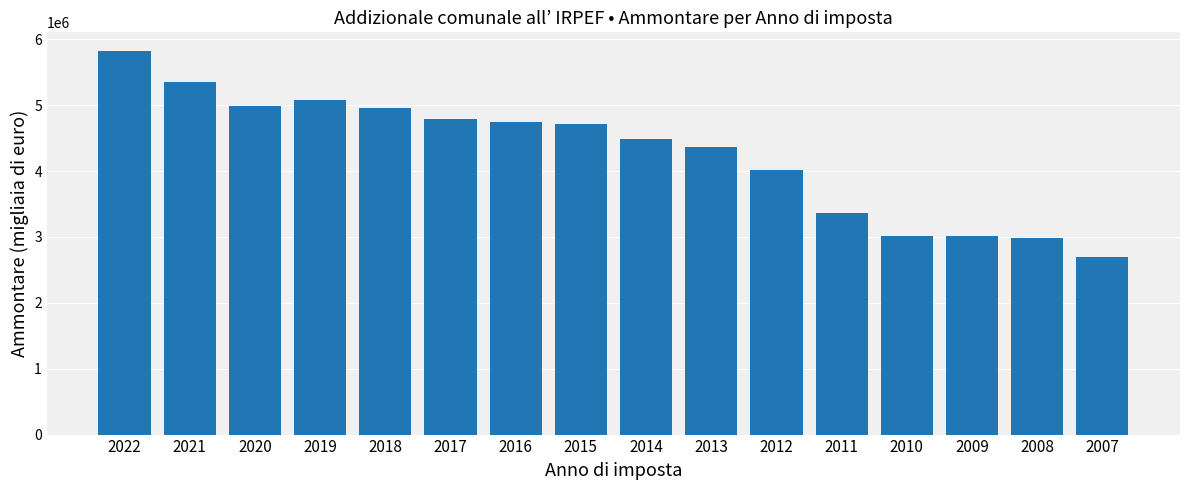

Does the chart contain any negative values?

No